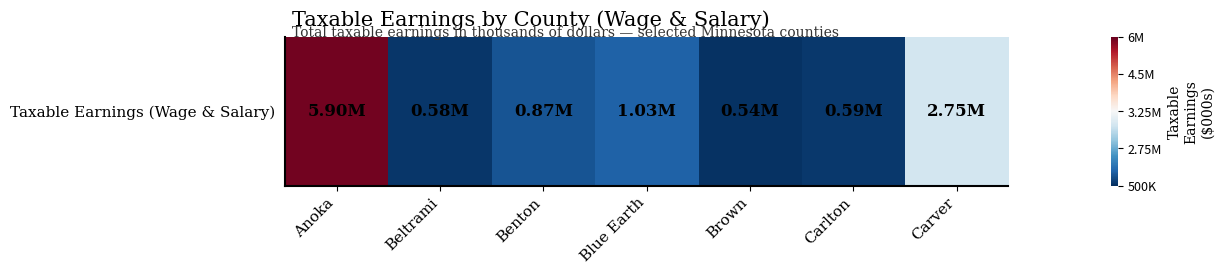

What is the change in value from Benton to Carver?

+0.7